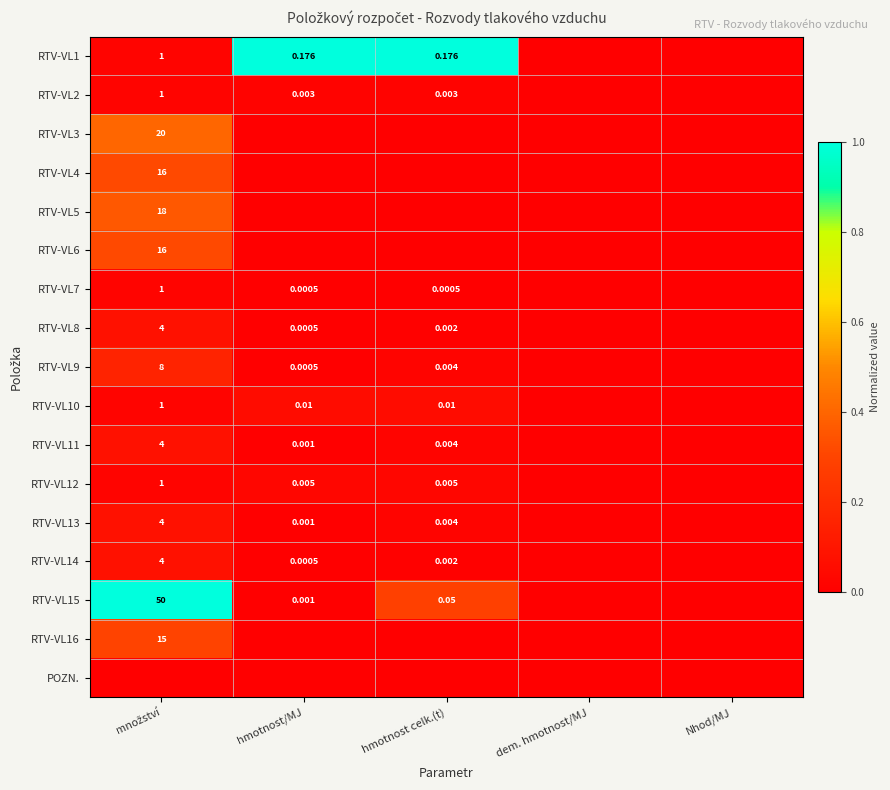

Is the value of RTV-VL5 at hmotnost/MJ greater than the value of RTV-VL8 at hmotnost celk.(t)?

No